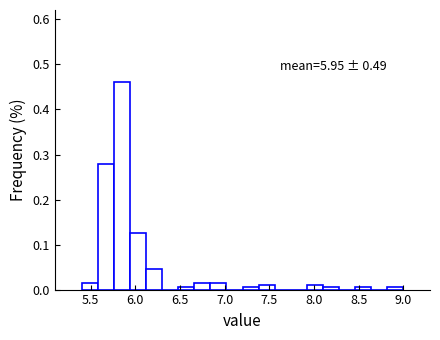

Around what value on the x-axis is the tallest bar? Give the approximate position of its centre, as read against the axis.

5.85